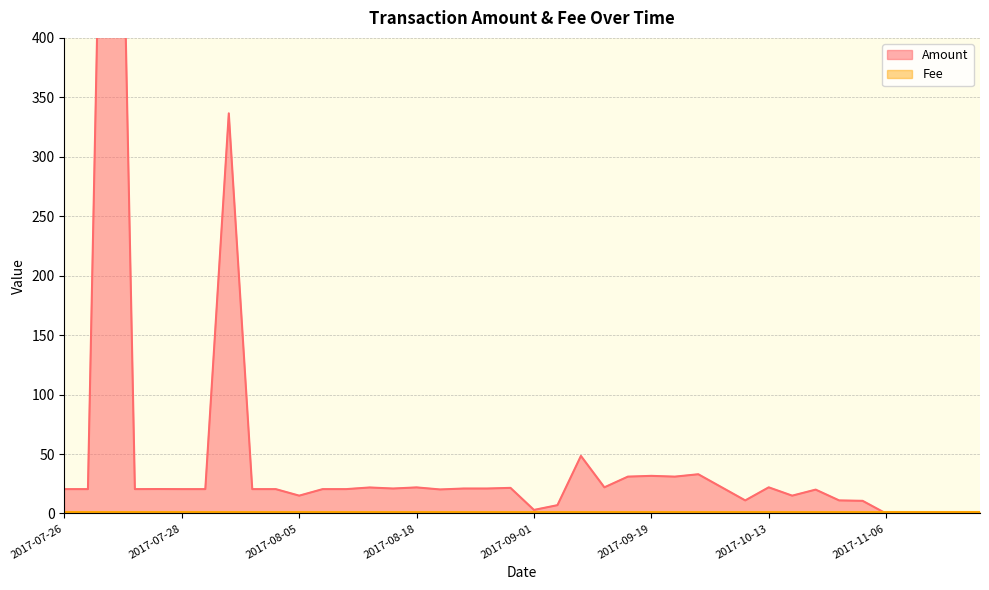

Does the chart display data point markers on the line(s)?

No